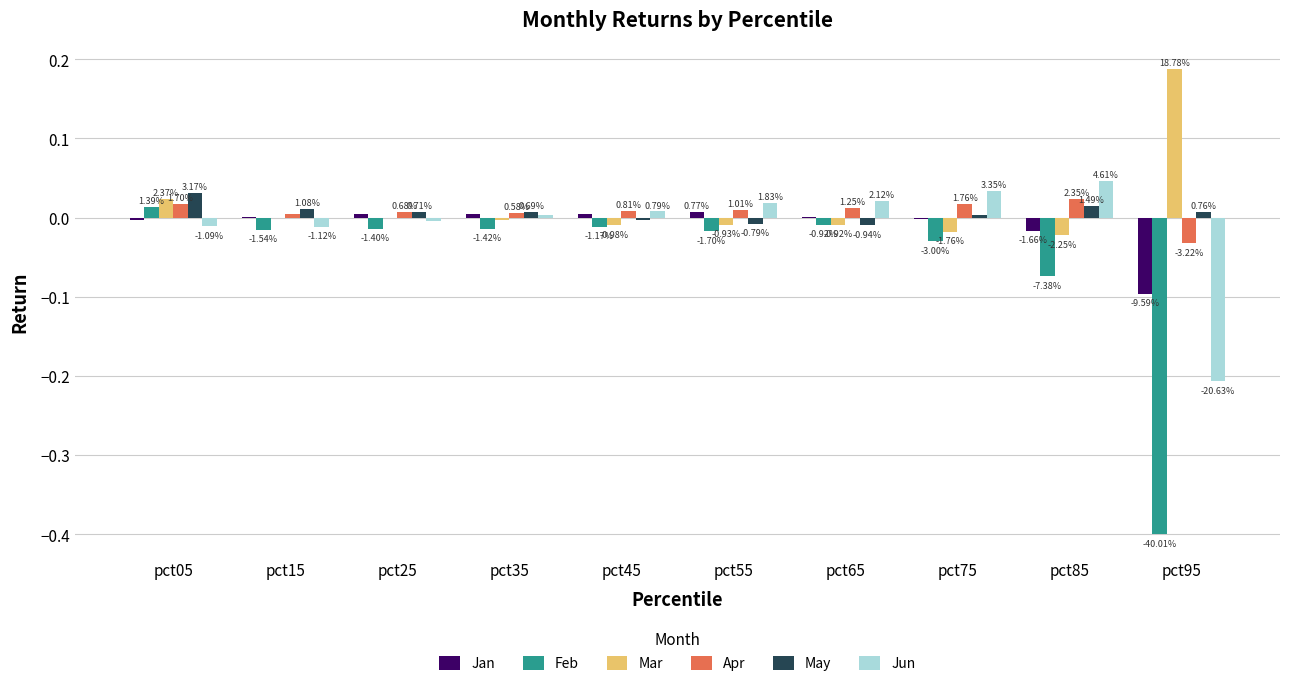

What are all the series names shown in the legend?

Jan, Feb, Mar, Apr, May, Jun